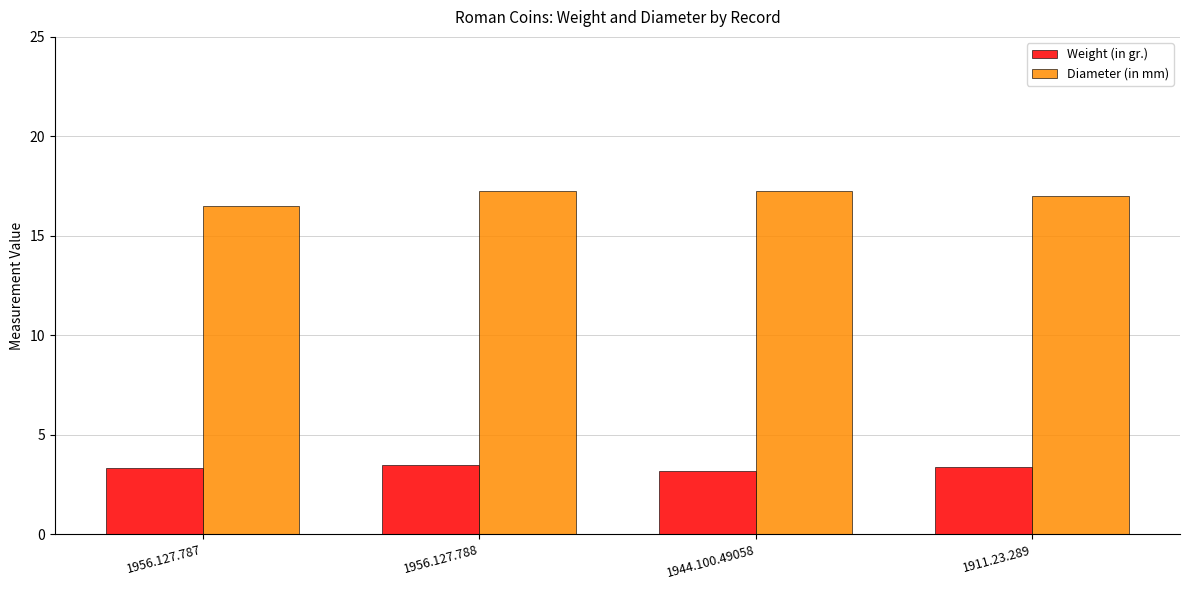

At 1944.100.49058, list the series in order from largest to smallest.

Diameter (in mm), Weight (in gr.)